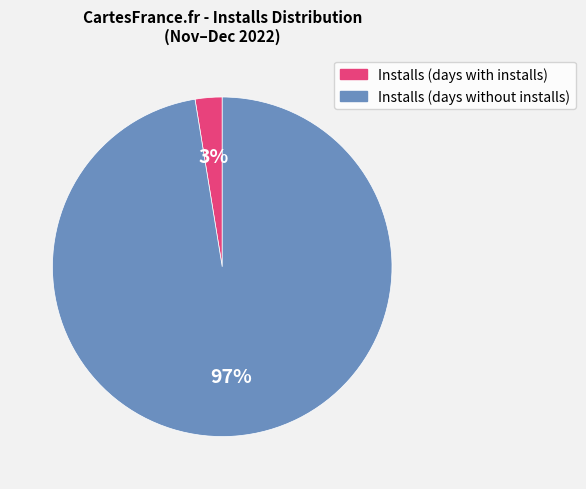

To the nearest percent, what is the average slice percentage?

50%